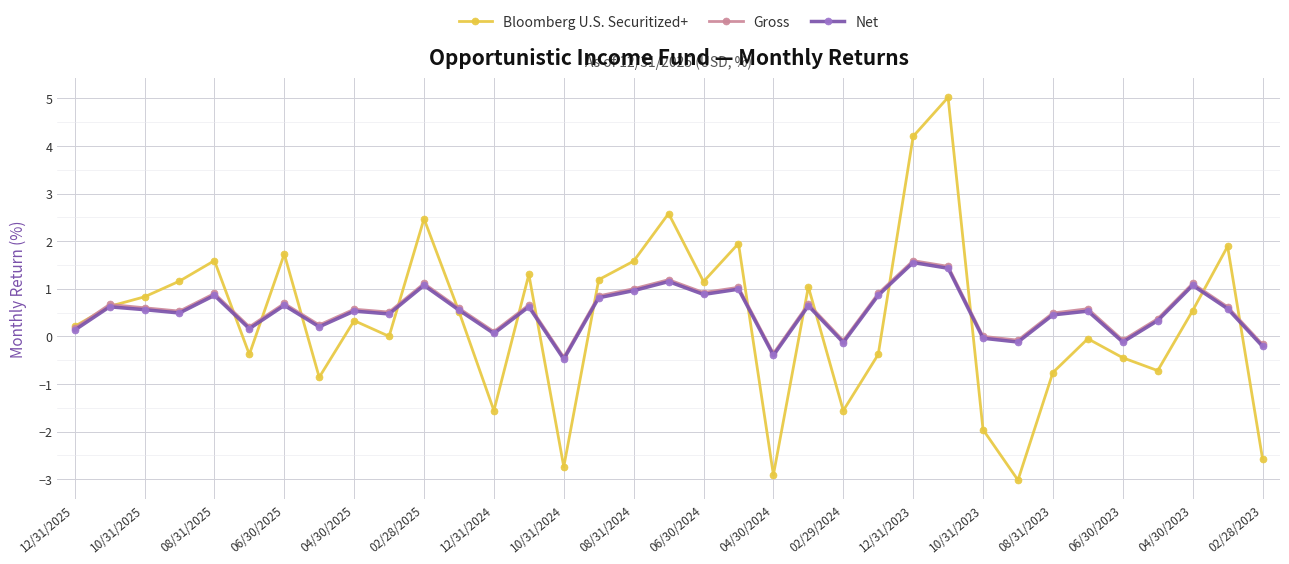

How many lines are shown in the chart?

3